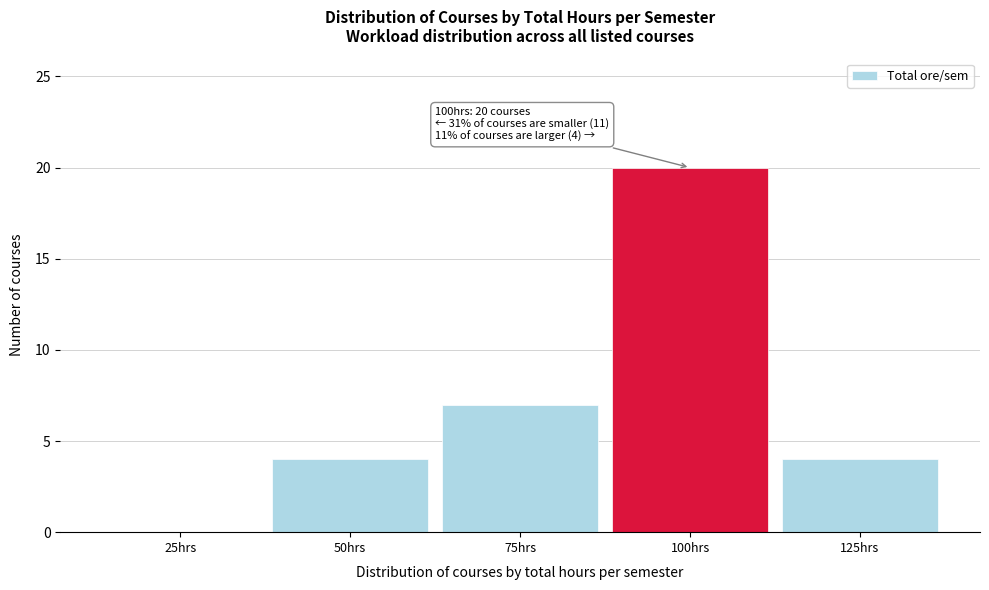

Over which range of the x-axis is the bar tallest?

87.5 to 112.5